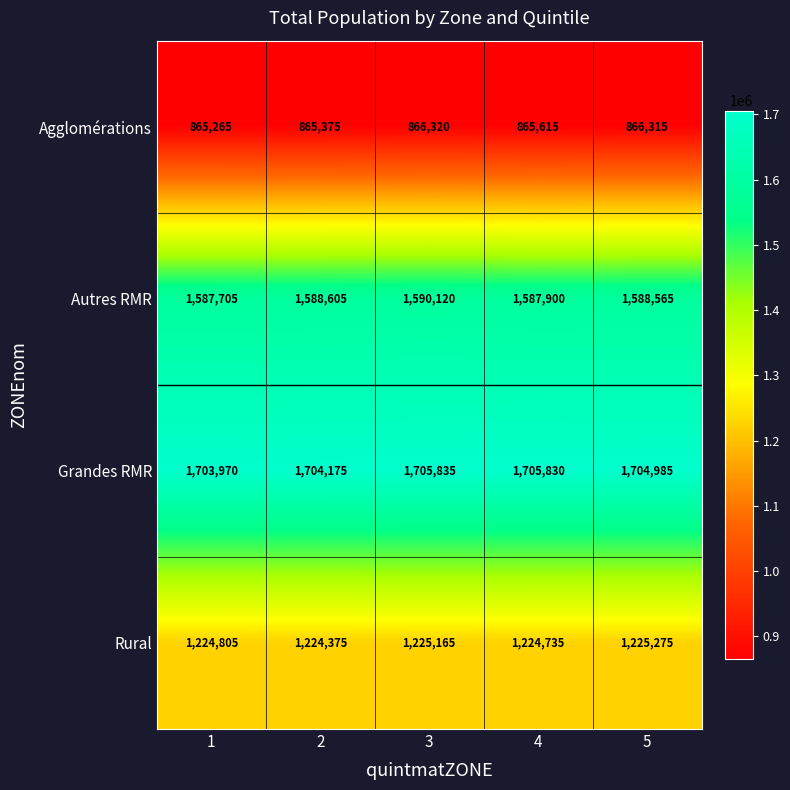

What is the total value across all series at 3?

5387440